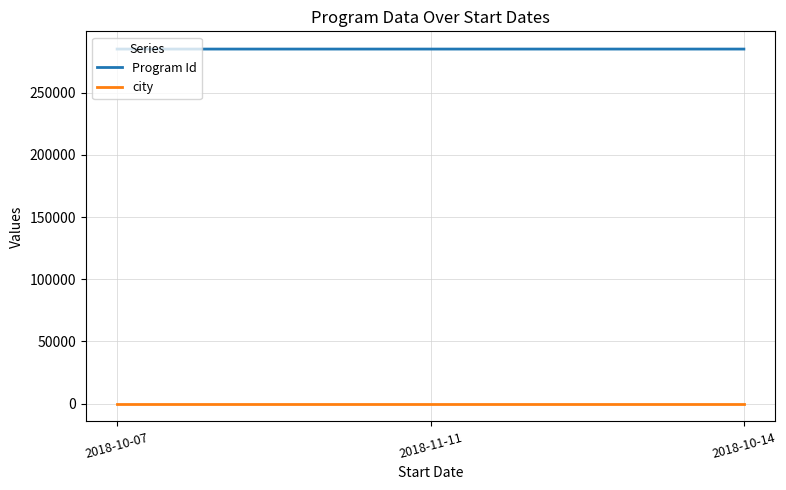

What is the highest value of the Program Id series?

284935